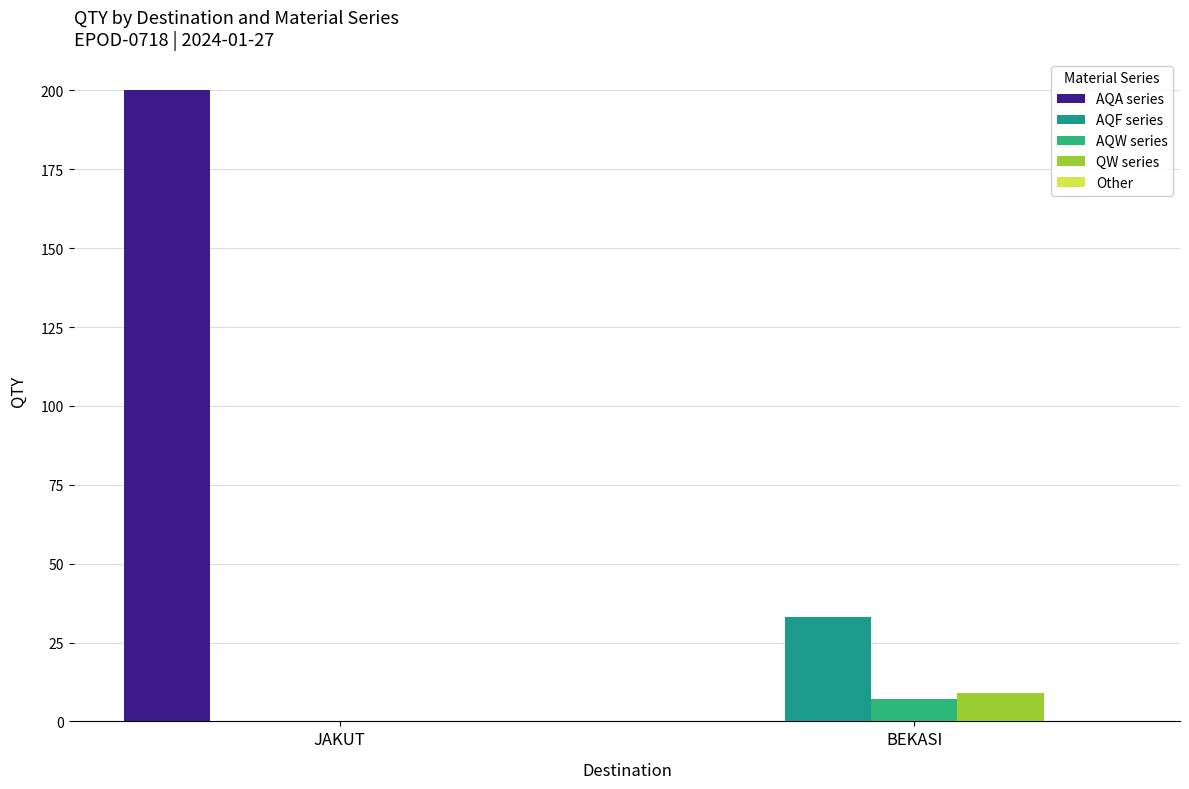

Are the bars horizontal?

No